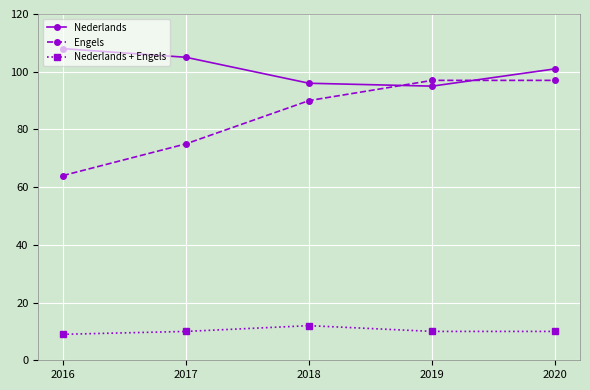

How many distinct data groups are displayed?

3